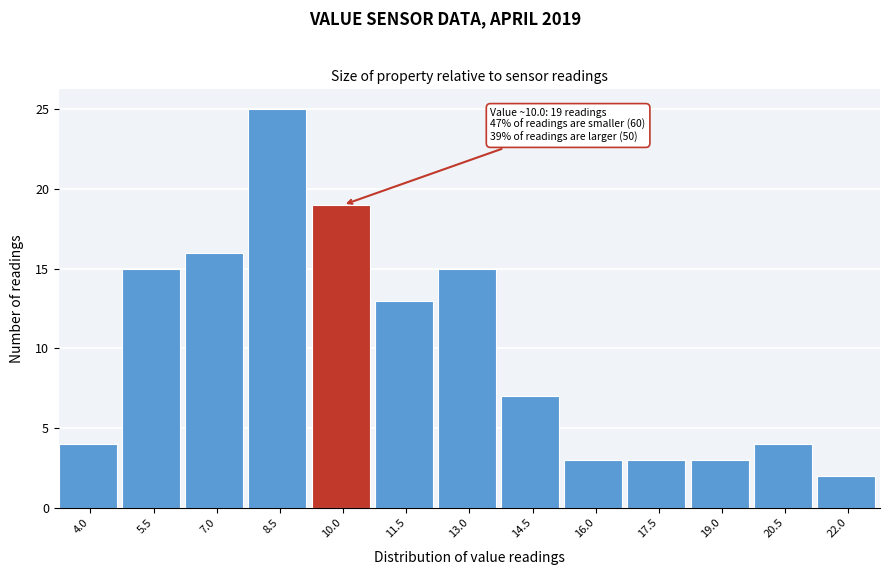

Reading left to right, extract all data points from this chart.

4.0=4	5.5=15	7.0=16	8.5=25	10.0=19	11.5=13	13.0=15	14.5=7	16.0=3	17.5=3	19.0=3	20.5=4	22.0=2